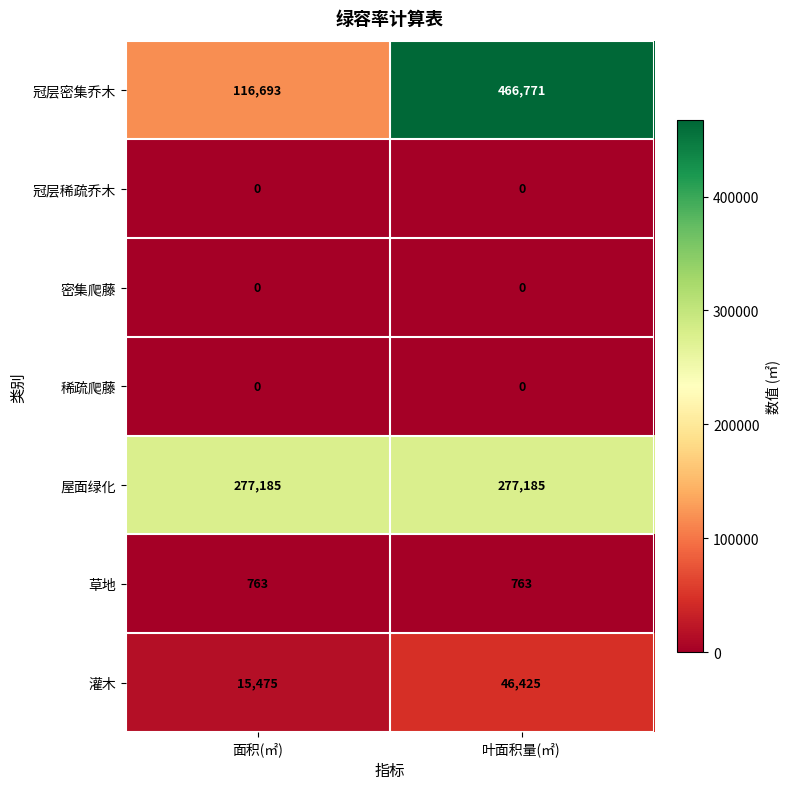

The 屋面绿化 series shows 131800 at 叶面积量(㎡). True or false?

False